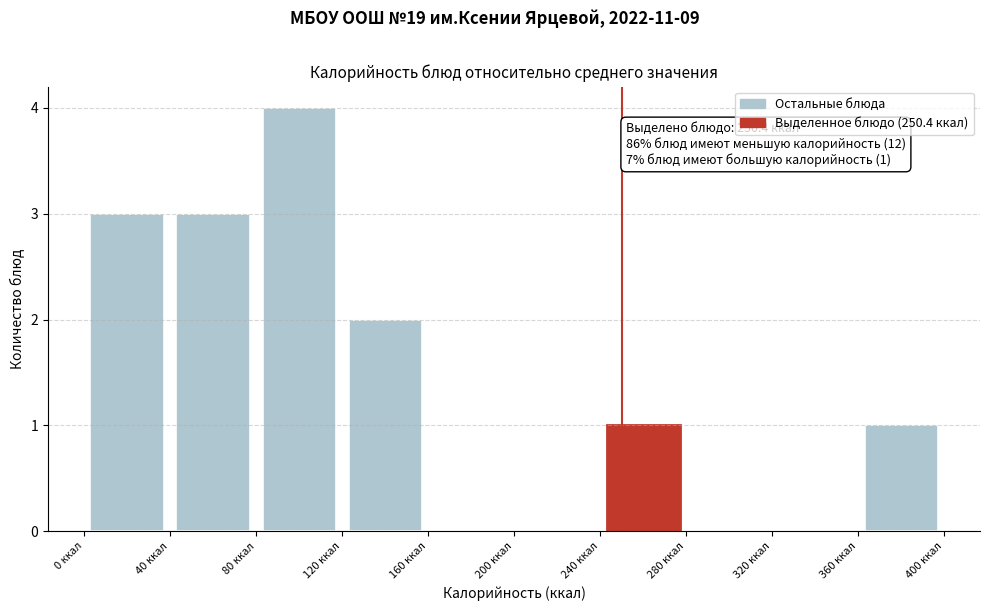

Over which range of the x-axis is the bar tallest?

80 to 120